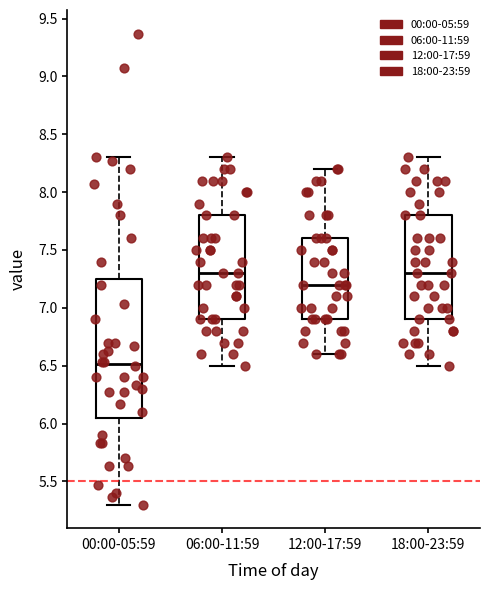

Reading left to right, read every box against the y-axis: the position of its median line, the range the box covers, and the ends of its whiskers. The values are not printed on the chart, so give them approximately, as read against the axis.

00:00-05:59: median 6.50, box 6.05 to 7.25, whiskers 5.30 to 8.30
06:00-11:59: median 7.30, box 6.90 to 7.80, whiskers 6.50 to 8.30
12:00-17:59: median 7.20, box 6.90 to 7.60, whiskers 6.60 to 8.20
18:00-23:59: median 7.30, box 6.90 to 7.80, whiskers 6.50 to 8.30